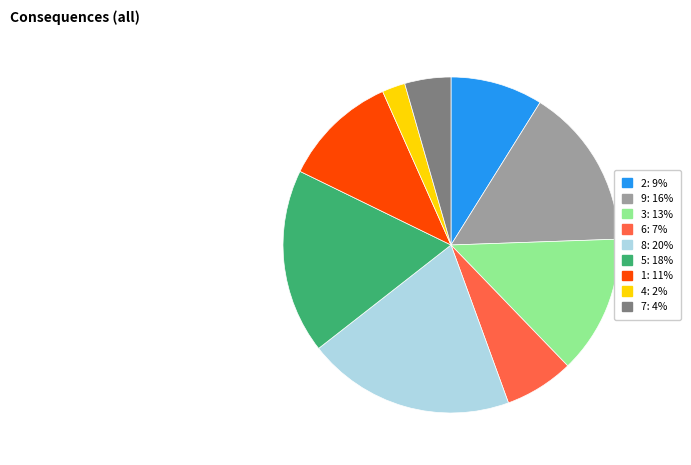

Does 9 account for over 50% of the chart?

No